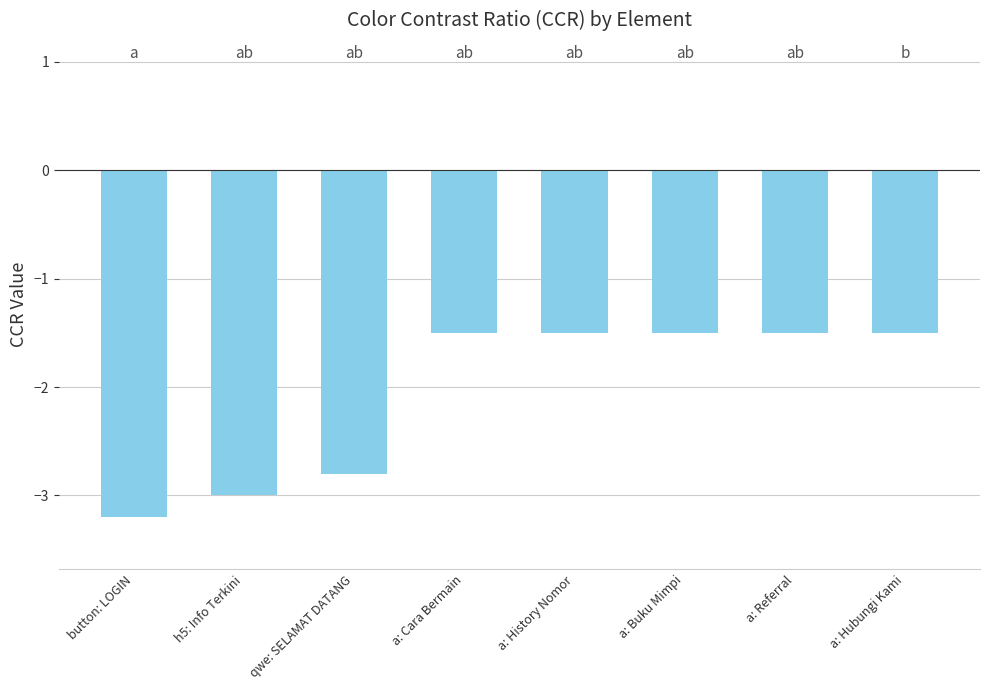

Reading left to right, list all the values displayed in this chart.

button: LOGIN=-3.2	h5: Info Terkini=-3.0	qwe: SELAMAT DATANG=-2.8	a: Cara Bermain=-1.5	a: History Nomor=-1.5	a: Buku Mimpi=-1.5	a: Referral=-1.5	a: Hubungi Kami=-1.5